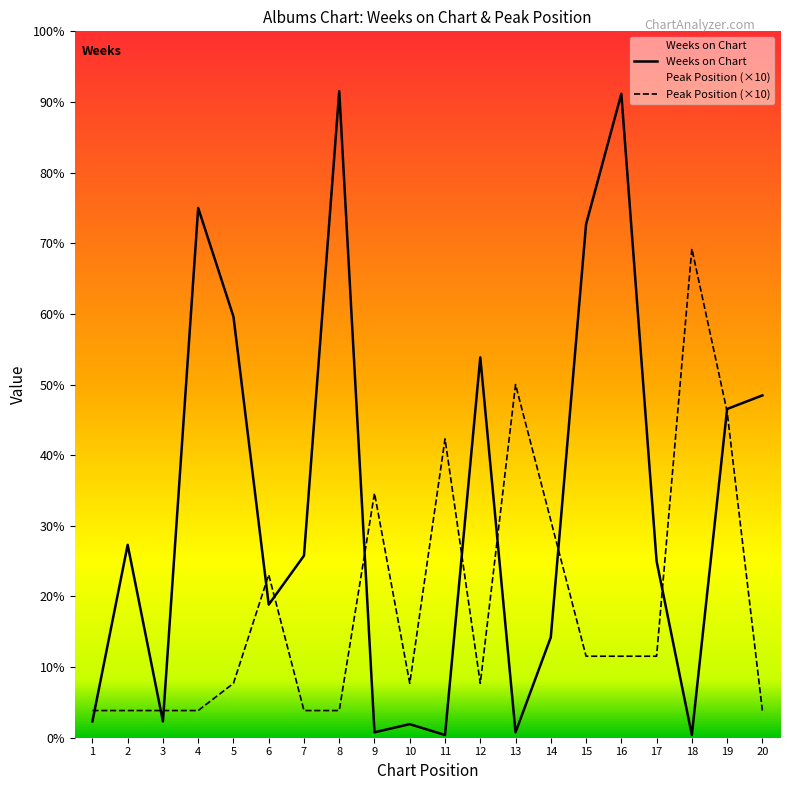

At which category is the sum across all series the highest?

16